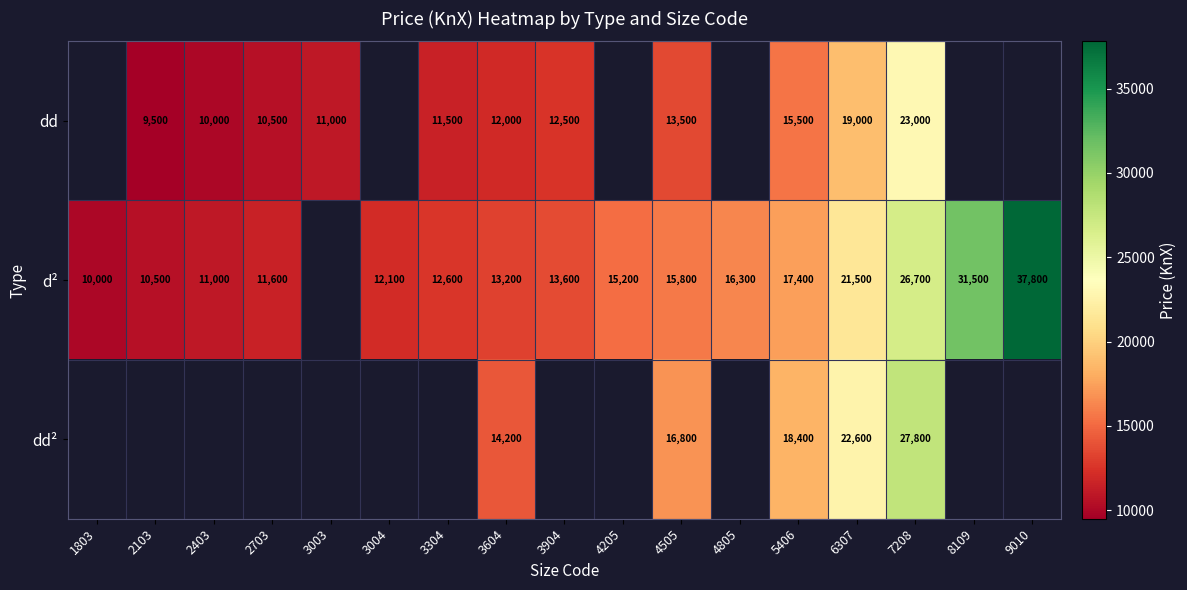

What is the spread (max minus min) of values at 5406?

2900